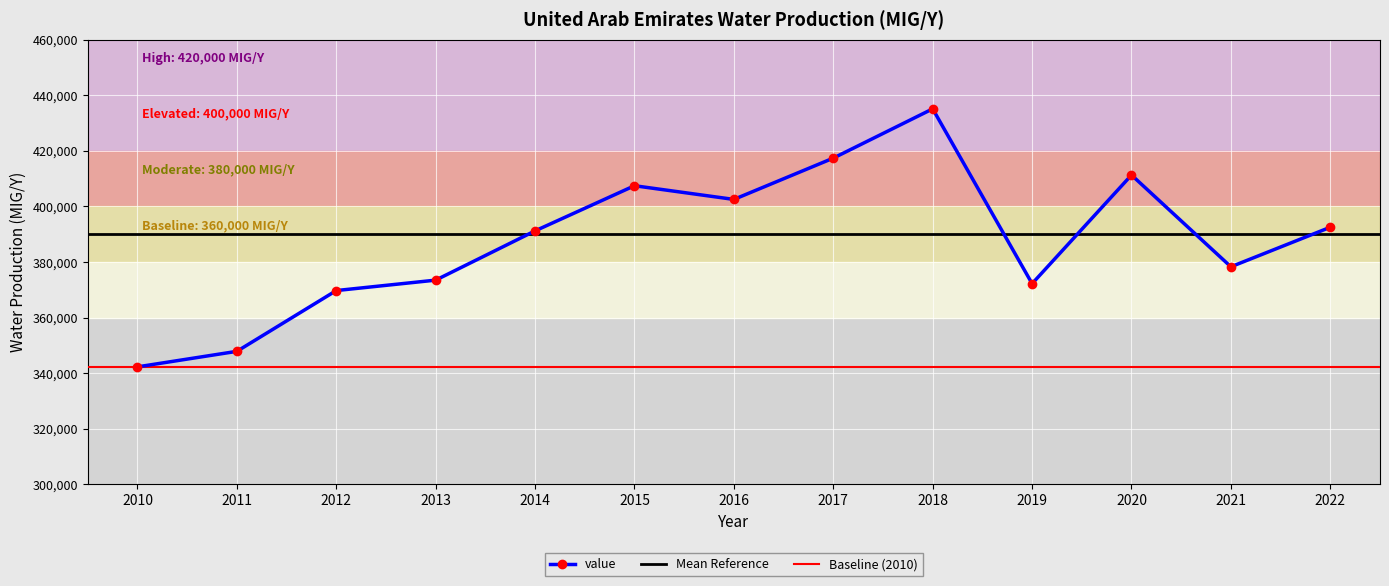

At which label does the data first exceed 391207?

2015